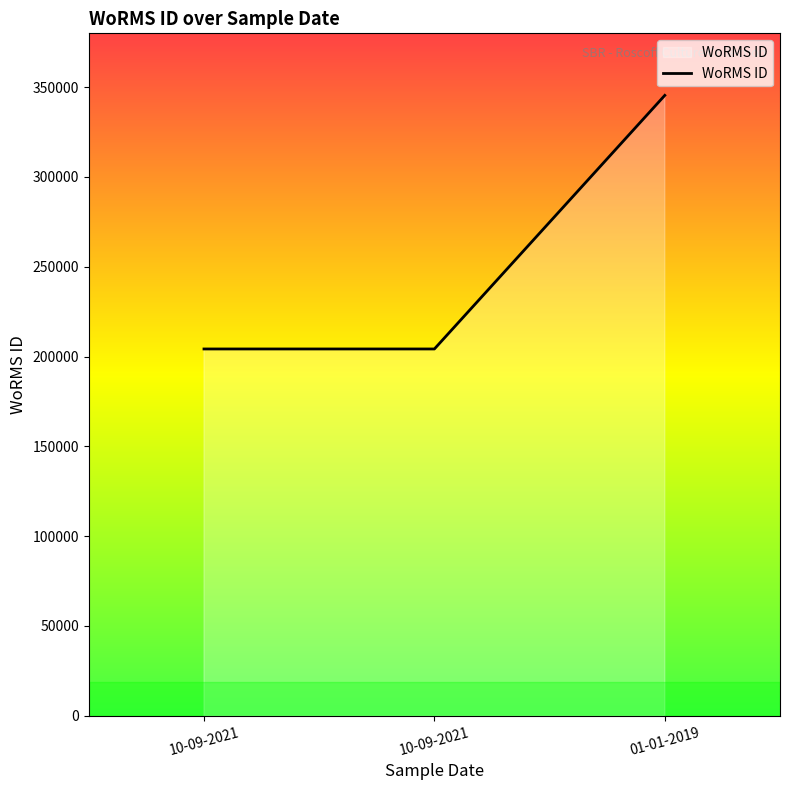

Does the chart have visible grid lines?

No